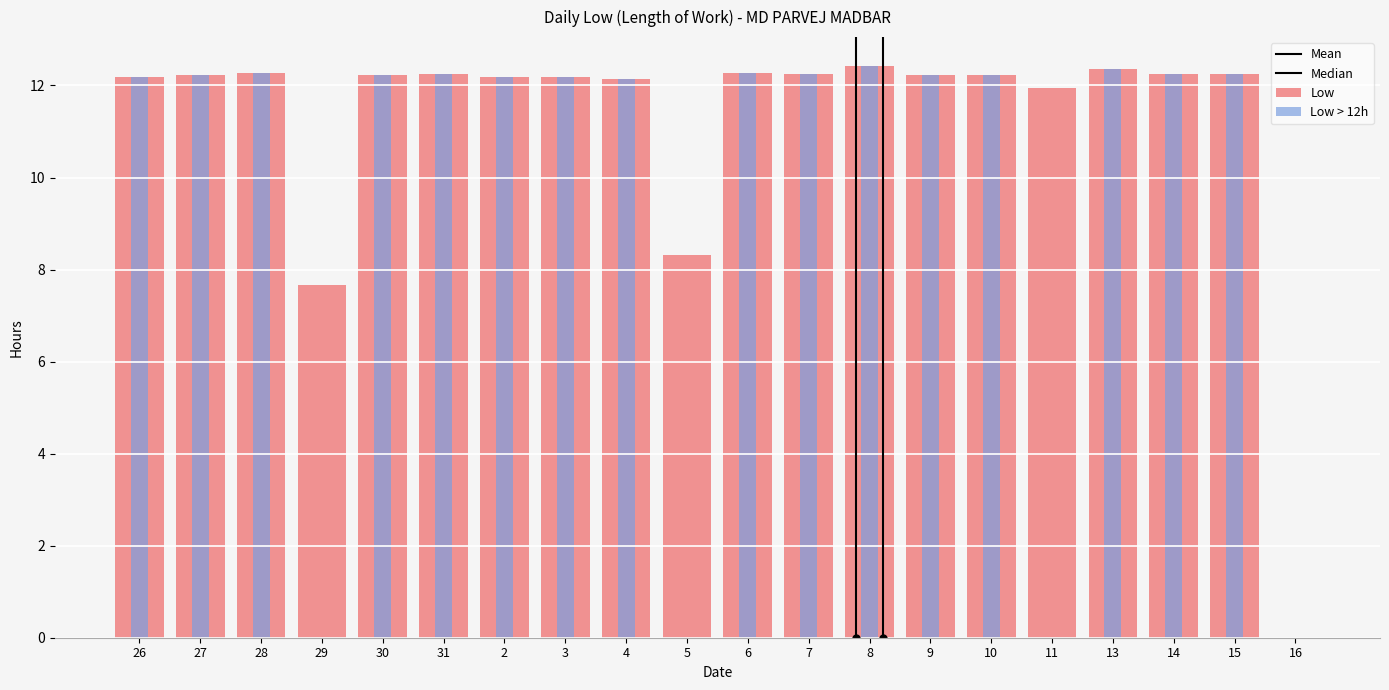

What is the sum of the values at 31 and 7?

24.5